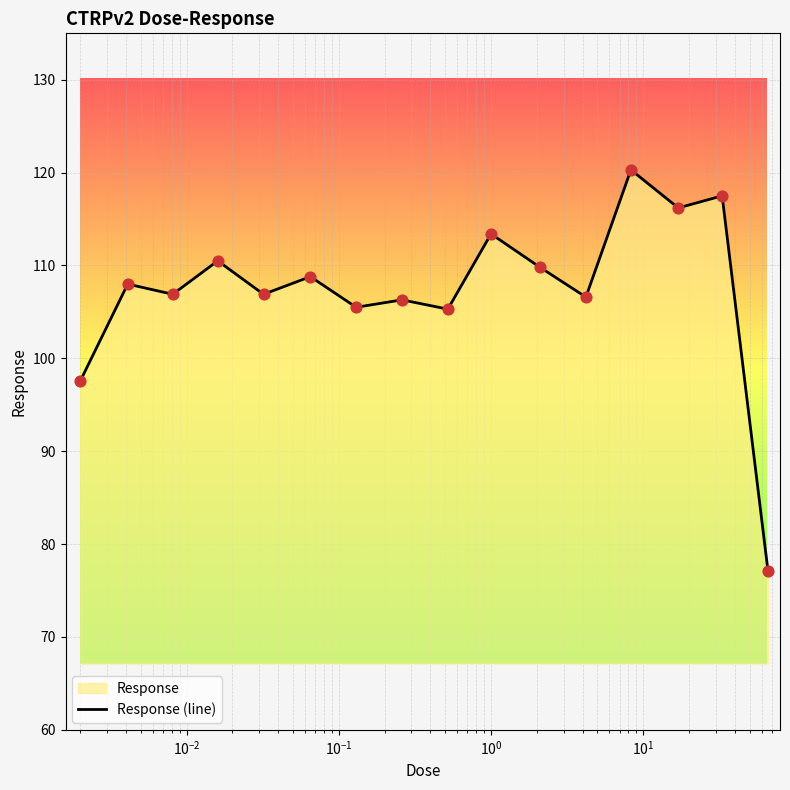

What is the minimum value shown in the chart?

77.1